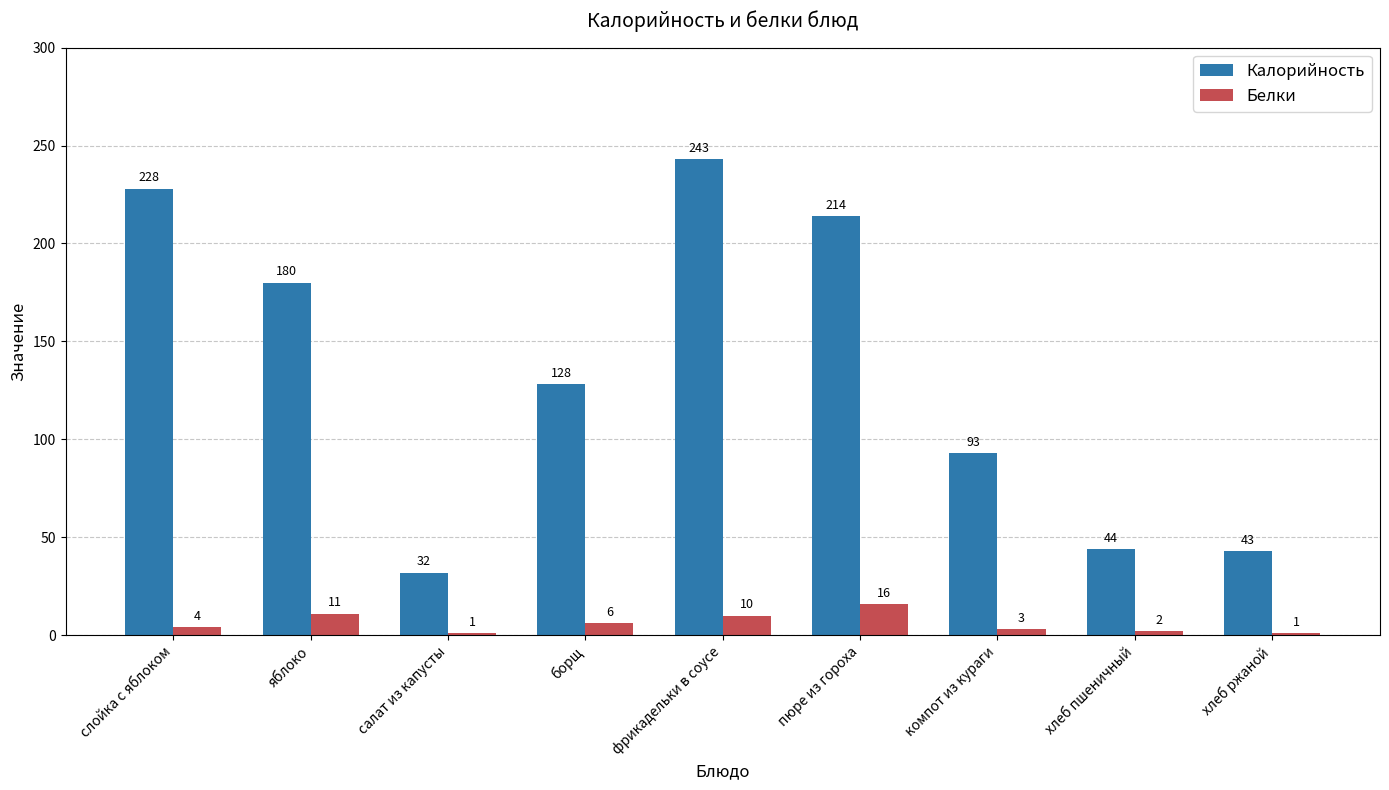

The Калорийность series shows 343 at фрикадельки в соусе. True or false?

False